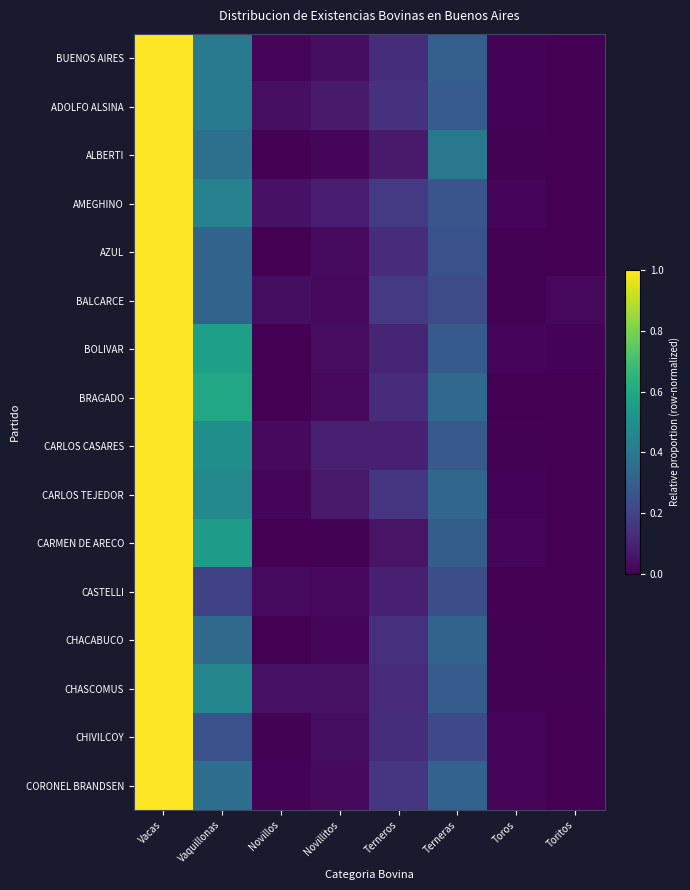

Reading left to right, extract all data points from this chart.

BUENOS AIRES: Vacas=1.0	Vaquillonas=0.4	Novillos=0.0	Novillitos=0.0	Terneros=0.1	Terneras=0.3	Toros=0.0	Toritos=0.0
ADOLFO ALSINA: Vacas=1.0	Vaquillonas=0.4	Novillos=0.0	Novillitos=0.1	Terneros=0.1	Terneras=0.3	Toros=0.0	Toritos=0.0
ALBERTI: Vacas=1.0	Vaquillonas=0.4	Novillos=0.0	Novillitos=0.0	Terneros=0.1	Terneras=0.4	Toros=0.0	Toritos=0.0
AMEGHINO: Vacas=1.0	Vaquillonas=0.4	Novillos=0.0	Novillitos=0.1	Terneros=0.2	Terneras=0.3	Toros=0.0	Toritos=0.0
AZUL: Vacas=1.0	Vaquillonas=0.3	Novillos=0.0	Novillitos=0.0	Terneros=0.1	Terneras=0.3	Toros=0.0	Toritos=0.0
BALCARCE: Vacas=1.0	Vaquillonas=0.3	Novillos=0.0	Novillitos=0.0	Terneros=0.2	Terneras=0.2	Toros=0.0	Toritos=0.0
BOLIVAR: Vacas=1.0	Vaquillonas=0.6	Novillos=0.0	Novillitos=0.0	Terneros=0.1	Terneras=0.3	Toros=0.0	Toritos=0.0
BRAGADO: Vacas=1.0	Vaquillonas=0.6	Novillos=0.0	Novillitos=0.0	Terneros=0.1	Terneras=0.3	Toros=0.0	Toritos=0.0
CARLOS CASARES: Vacas=1.0	Vaquillonas=0.5	Novillos=0.0	Novillitos=0.1	Terneros=0.1	Terneras=0.3	Toros=0.0	Toritos=0.0
CARLOS TEJEDOR: Vacas=1.0	Vaquillonas=0.5	Novillos=0.0	Novillitos=0.1	Terneros=0.2	Terneras=0.3	Toros=0.0	Toritos=0.0
CARMEN DE ARECO: Vacas=1.0	Vaquillonas=0.6	Novillos=0.0	Novillitos=0.0	Terneros=0.1	Terneras=0.3	Toros=0.0	Toritos=0.0
CASTELLI: Vacas=1.0	Vaquillonas=0.2	Novillos=0.0	Novillitos=0.0	Terneros=0.1	Terneras=0.2	Toros=0.0	Toritos=0.0
CHACABUCO: Vacas=1.0	Vaquillonas=0.3	Novillos=0.0	Novillitos=0.0	Terneros=0.1	Terneras=0.3	Toros=0.0	Toritos=0.0
CHASCOMUS: Vacas=1.0	Vaquillonas=0.5	Novillos=0.0	Novillitos=0.0	Terneros=0.1	Terneras=0.3	Toros=0.0	Toritos=0.0
CHIVILCOY: Vacas=1.0	Vaquillonas=0.3	Novillos=0.0	Novillitos=0.0	Terneros=0.1	Terneras=0.2	Toros=0.0	Toritos=0.0
CORONEL BRANDSEN: Vacas=1.0	Vaquillonas=0.4	Novillos=0.0	Novillitos=0.0	Terneros=0.2	Terneras=0.3	Toros=0.0	Toritos=0.0